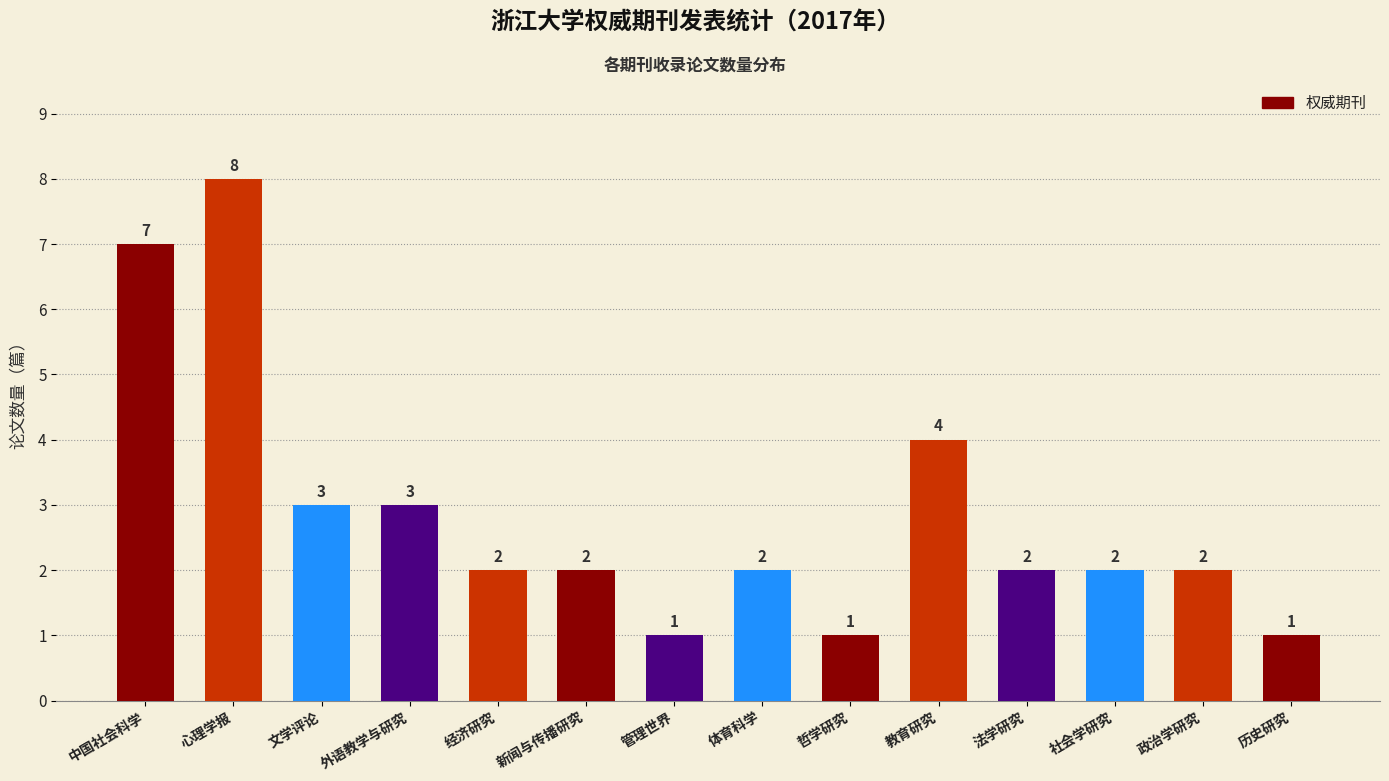

True or false: the data shows 3 at 法学研究.

False